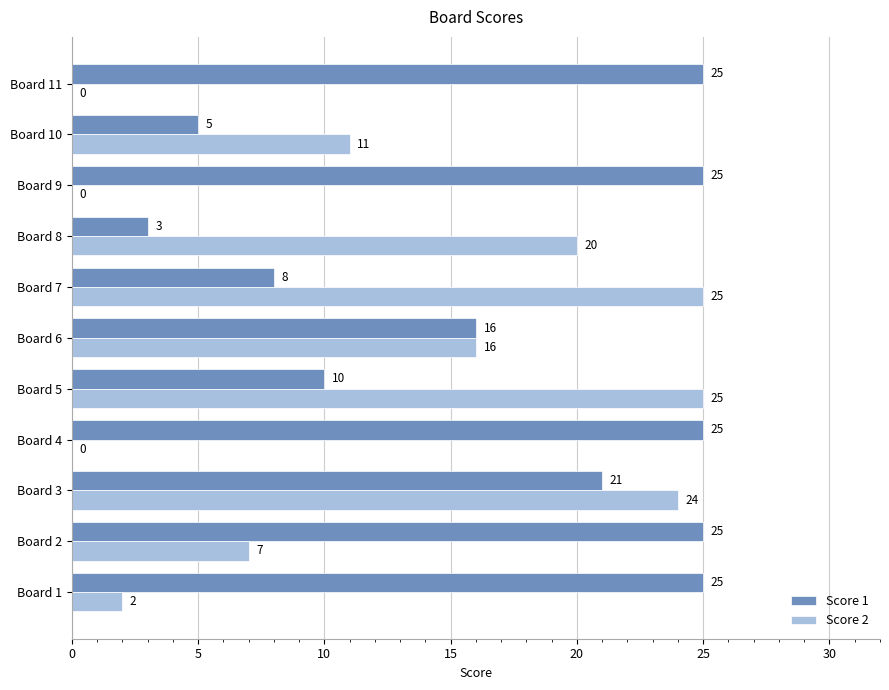

What is the sum of all Score 1 values?

188